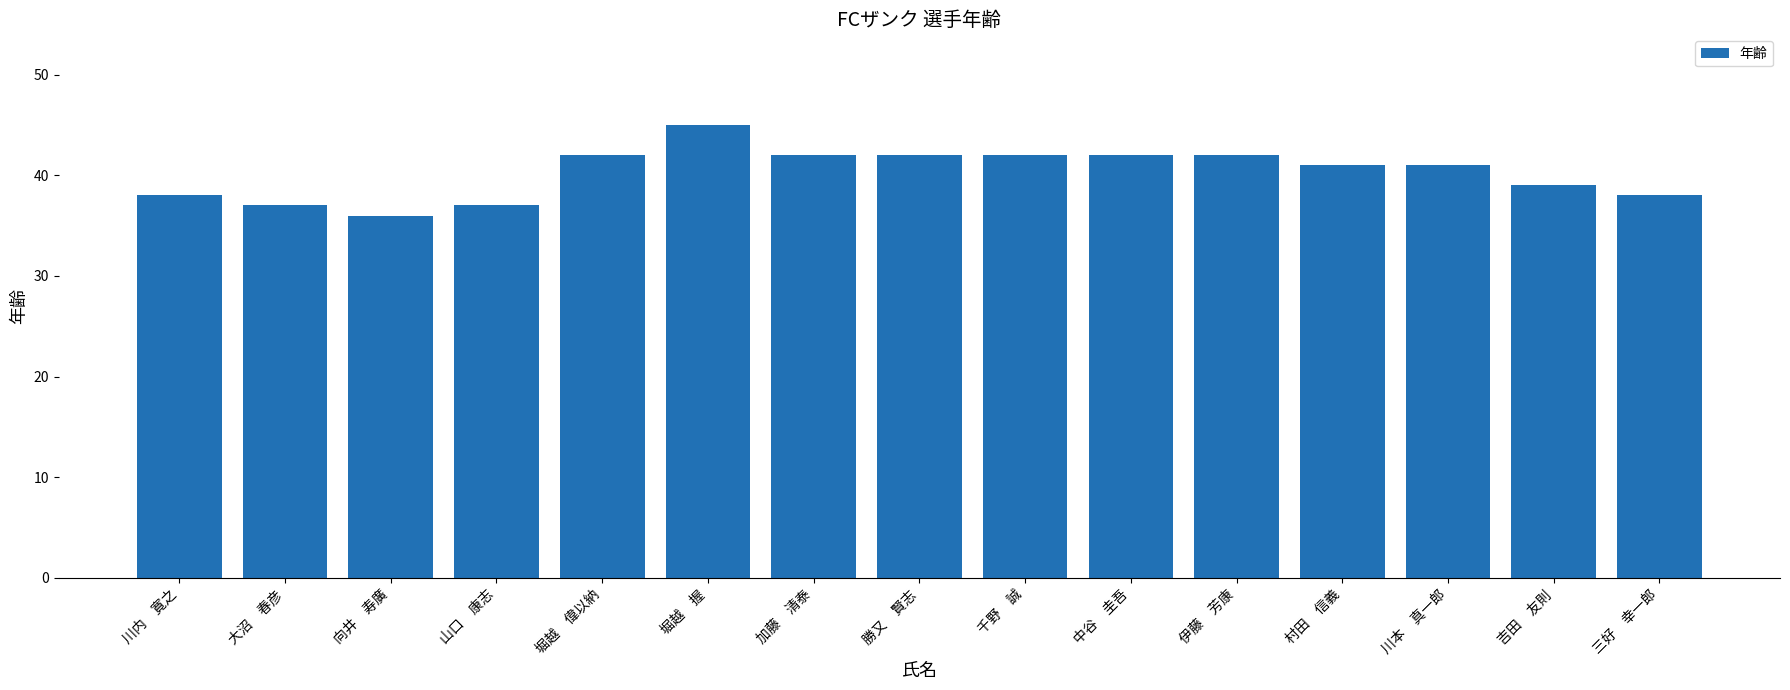

What is the ratio of the value at 山口　康志 to the value at 吉田　友則?

0.9